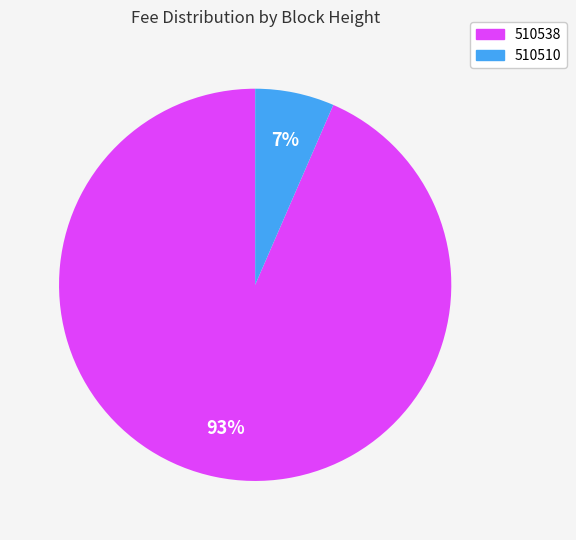

Is there a majority slice in this chart?

Yes